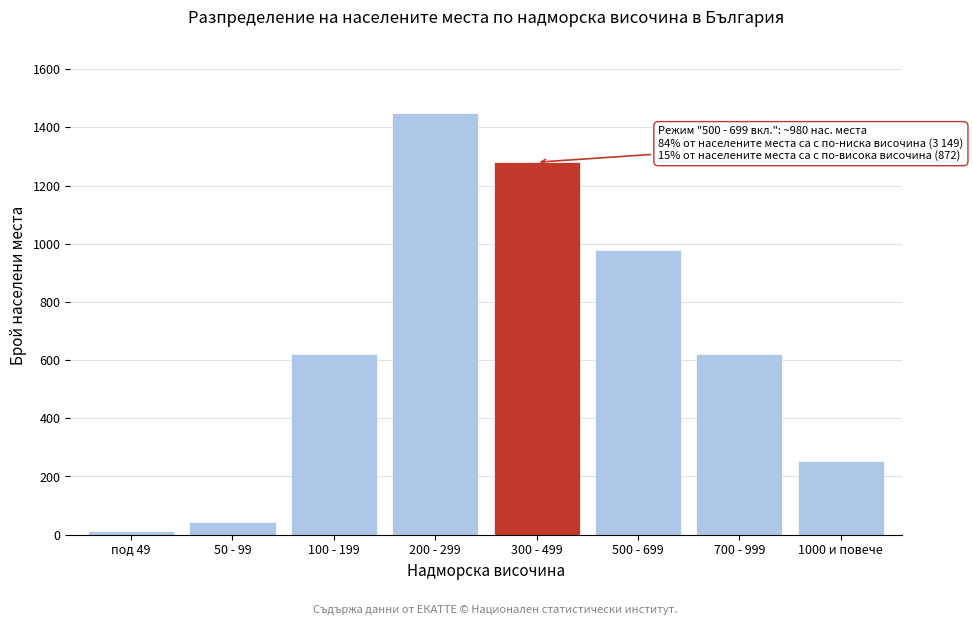

Reading right to left, transcribe all the data shown in this chart.

252	620	980	1280	1450	620	45	12